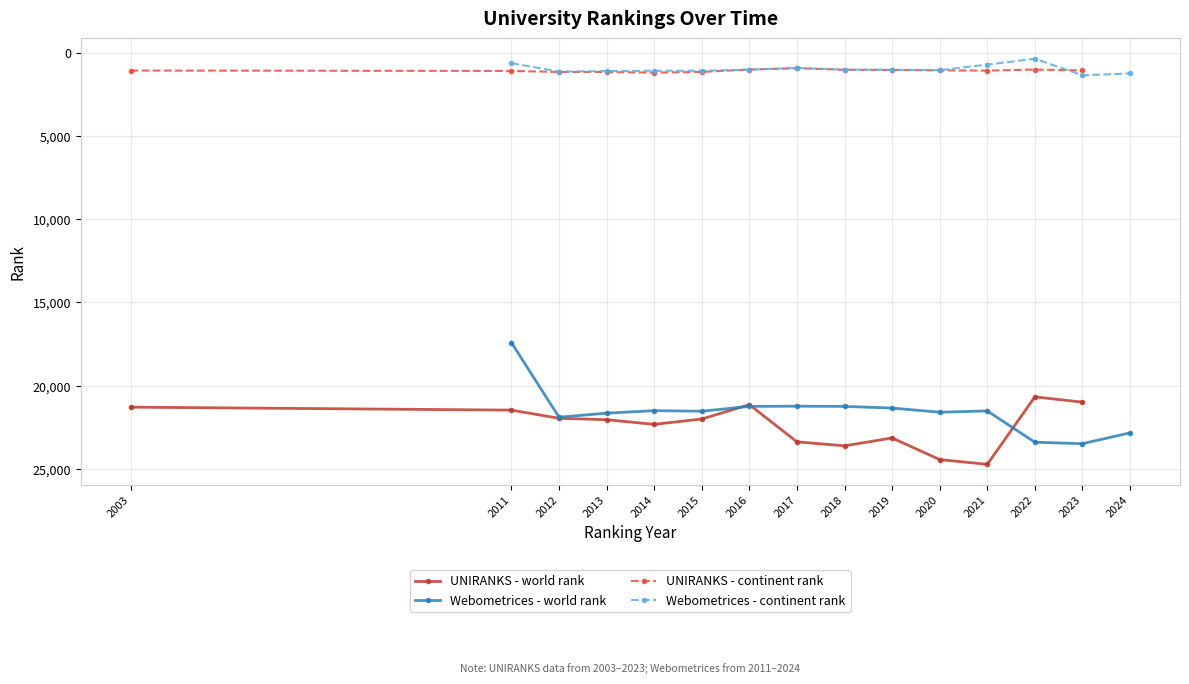

What is the average value of the UNIRANKS - world rank series?

22363